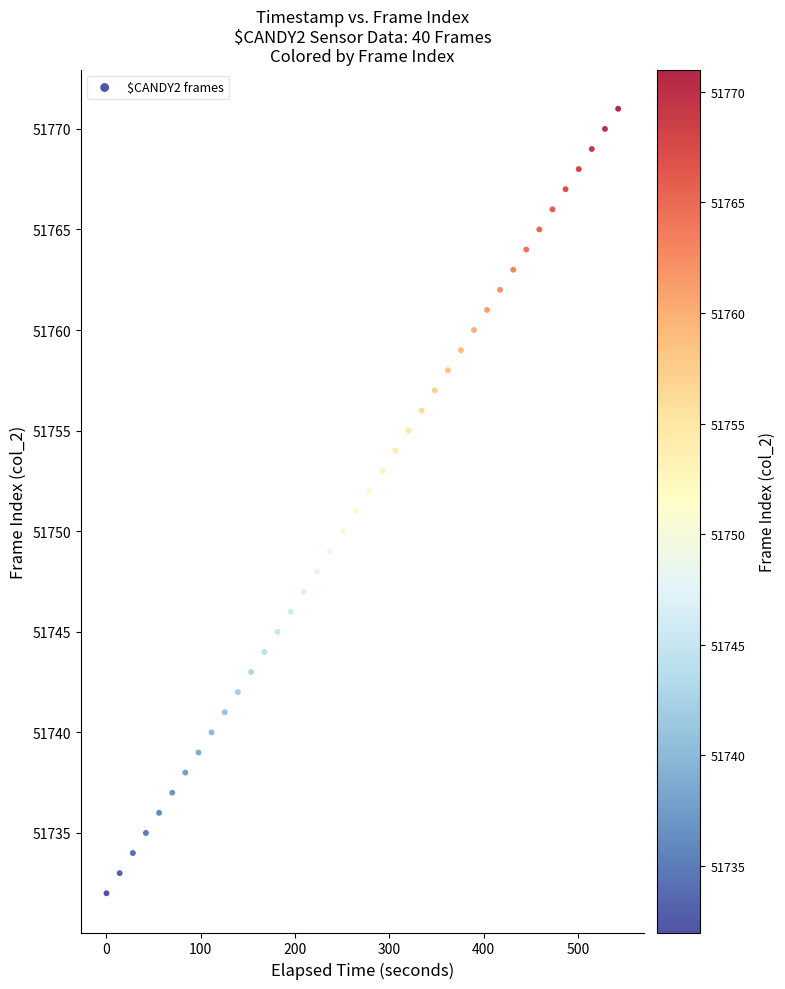

What is the range of Y values (max minus min)?

39